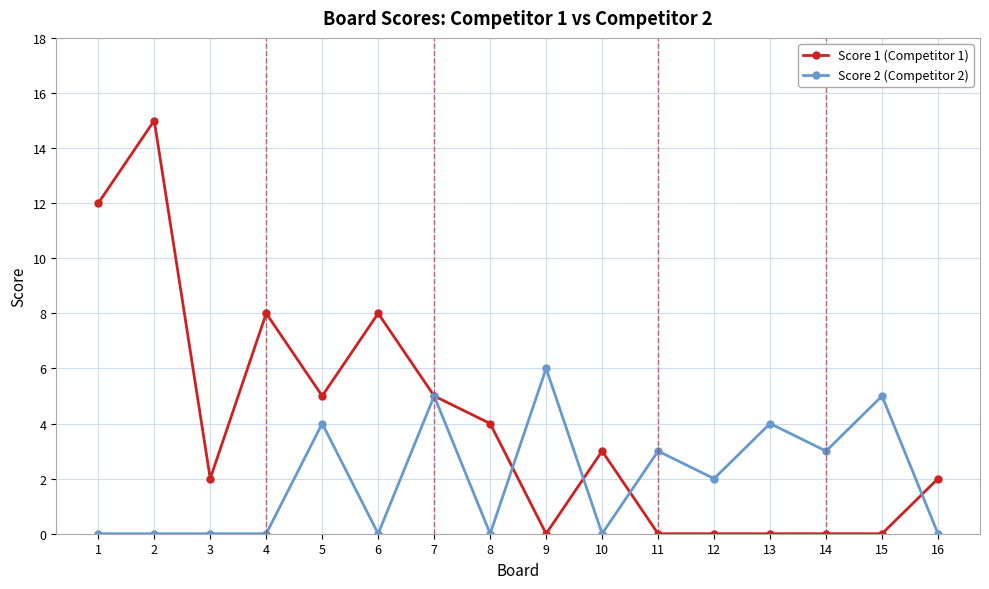

Which series has the largest range (max minus min)?

Score 1 (Competitor 1)